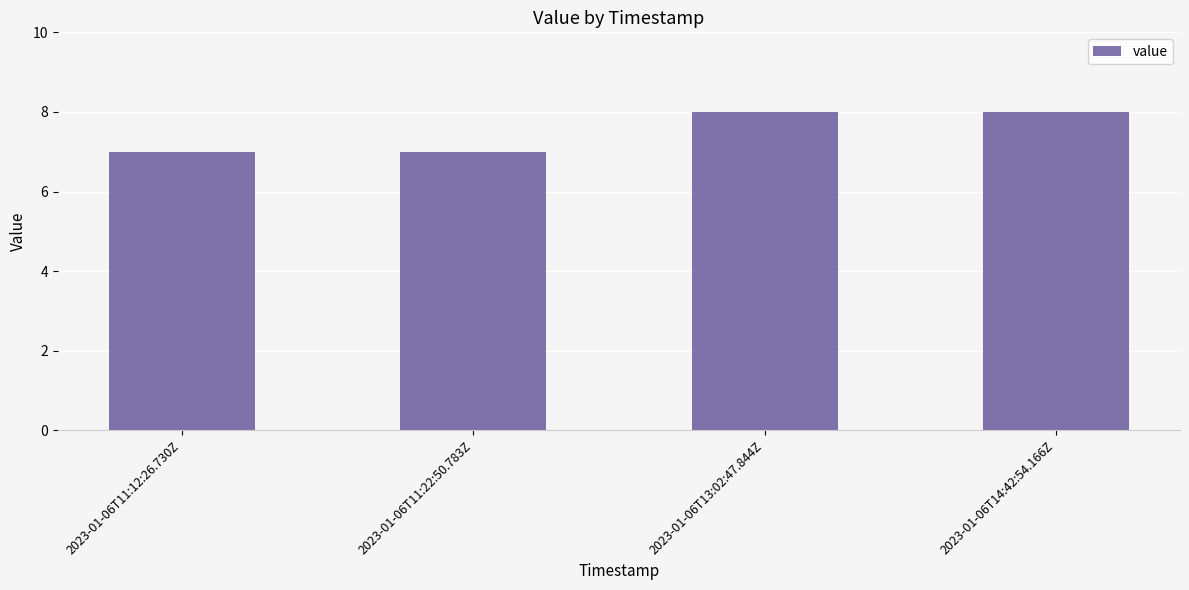

What value does the data have at 2023-01-06T11:22:50.783Z?

7